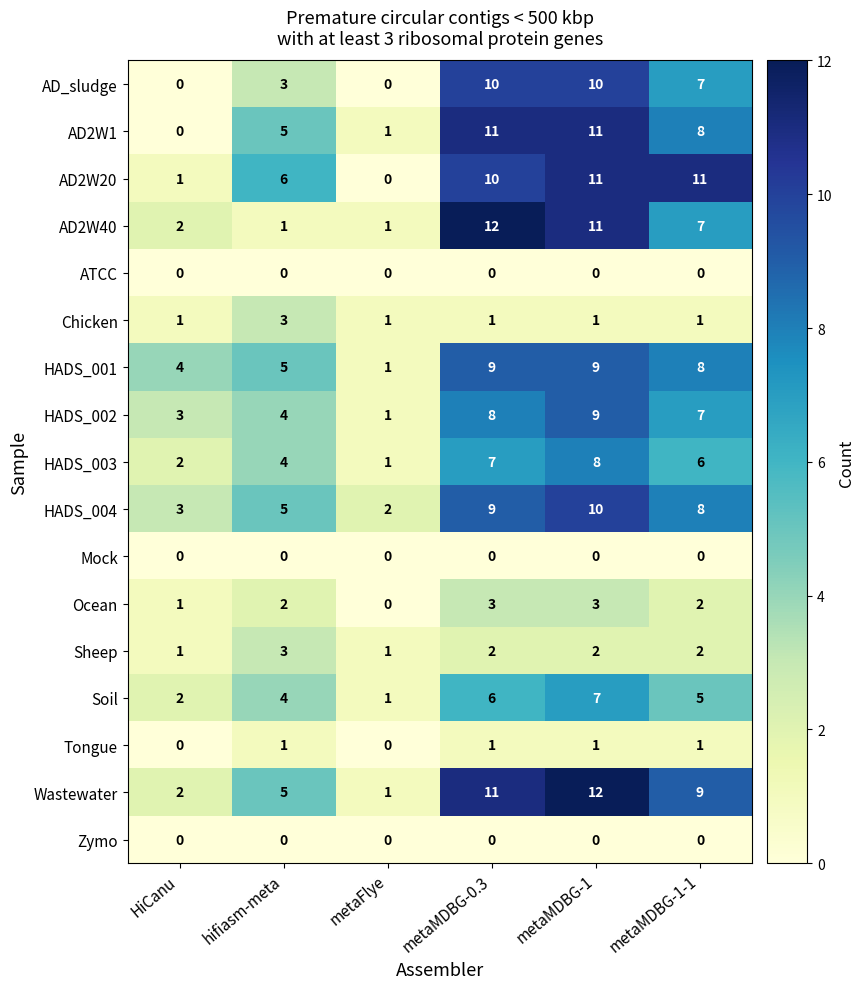

At which category is the sum across all series the highest?

metaMDBG-1